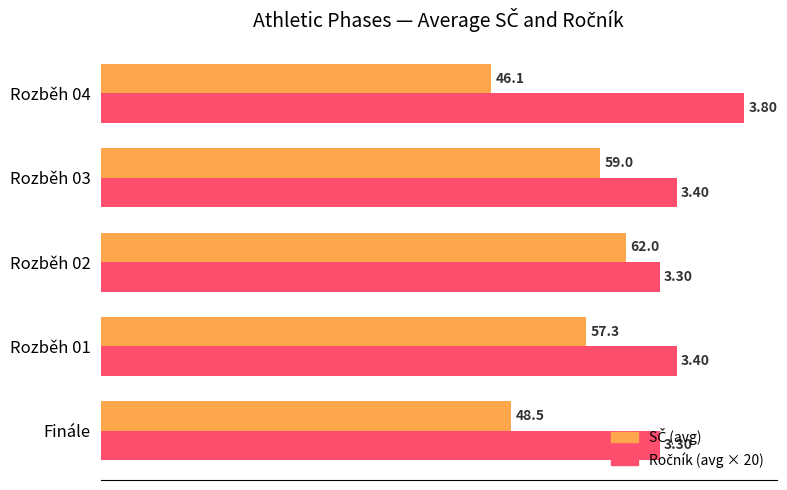

At which category is the sum across all series the highest?

Rozběh 02